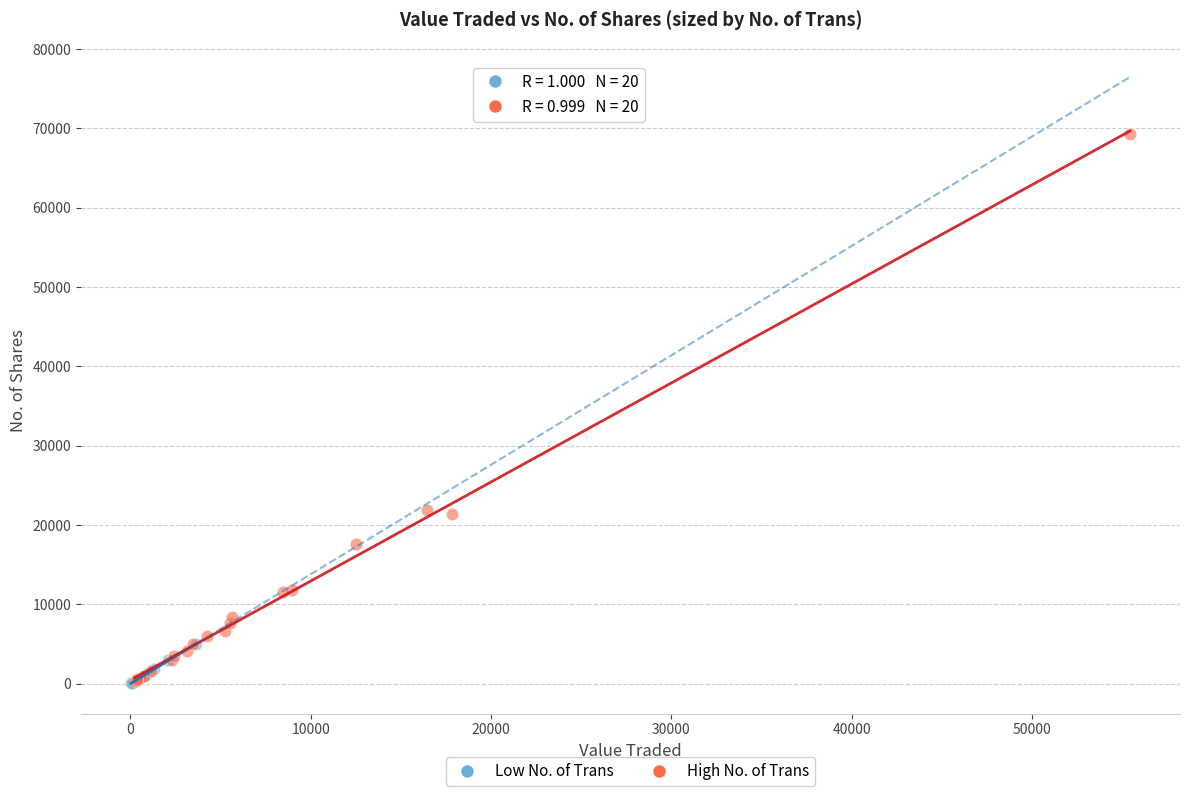

Which series reaches the maximum Y coordinate?

High No. of Trans